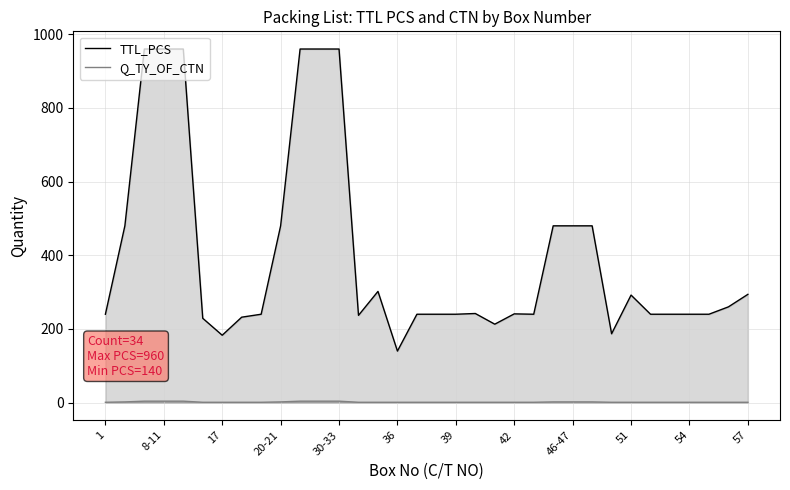

What is the smallest value displayed?

1